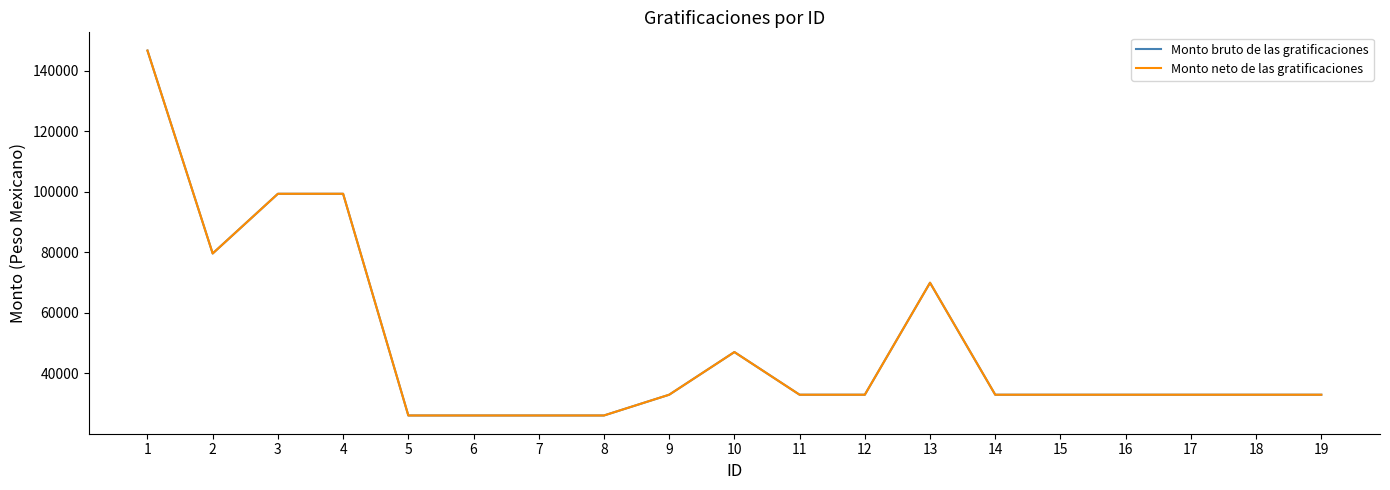

At which label does Monto neto de las gratificaciones first exceed 32896?

1